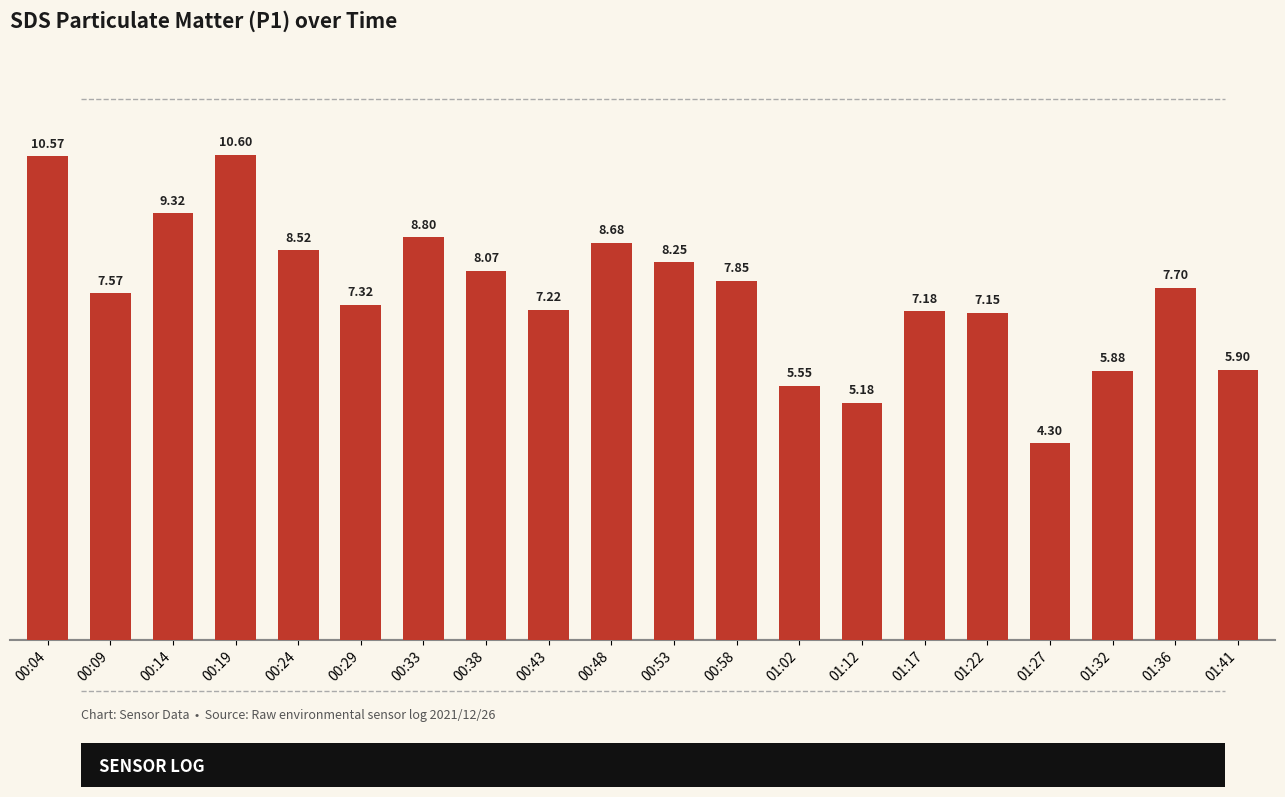

Where does the data first go above 7?

00:04